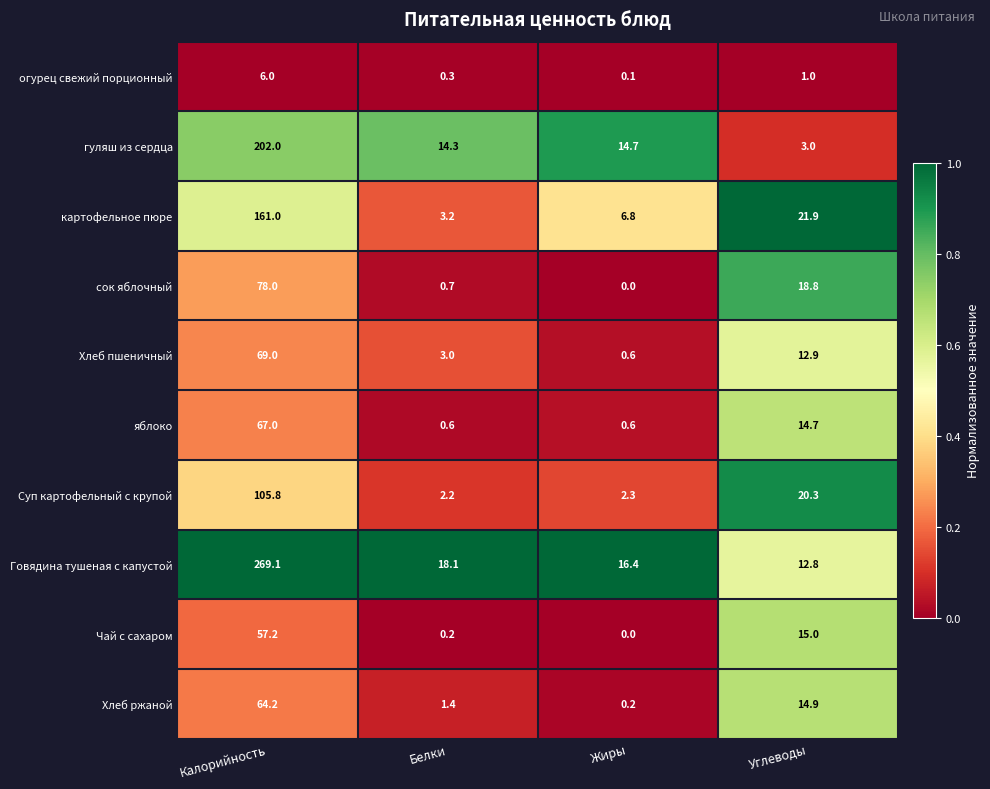

What is the average value of the Говядина тушеная с капустой series?

79.1